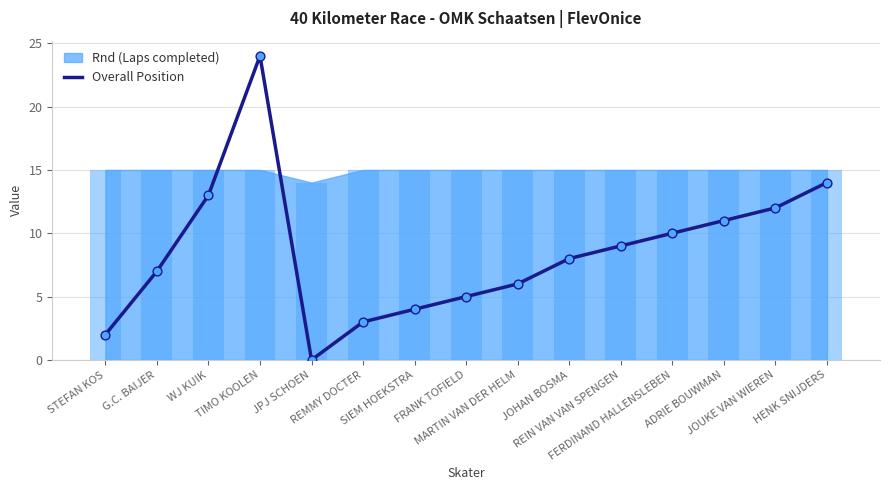

Approximately how many times larger is the value at STEFAN KOS compared to SIEM HOEKSTRA?

0.5